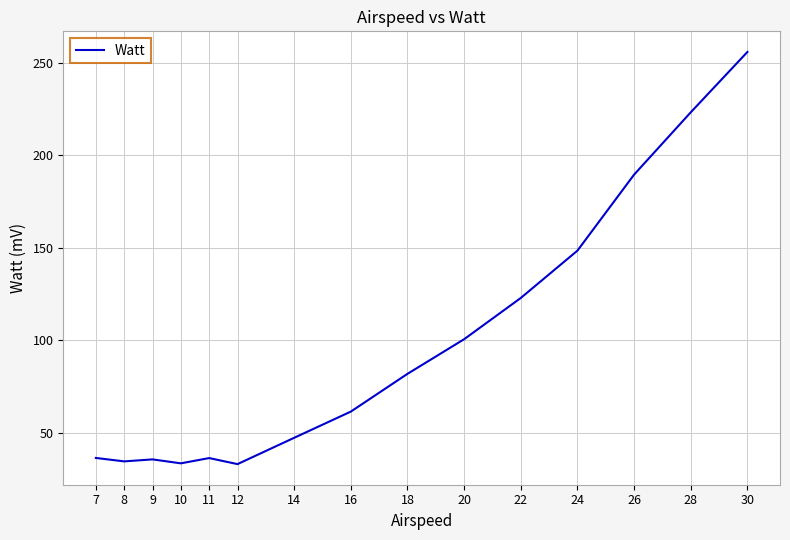

What is the ratio of the value at 12 to the value at 10?

1.0